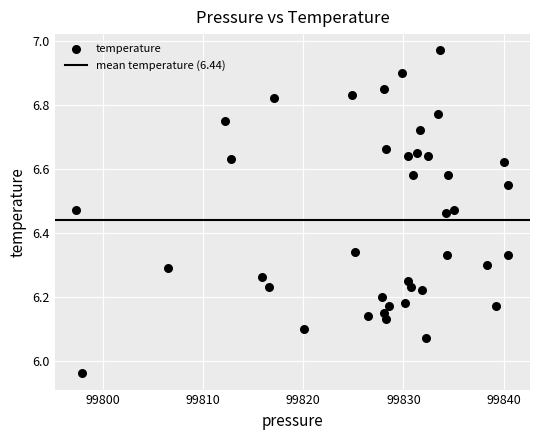

What is the range of X values (max minus min)?

43.1